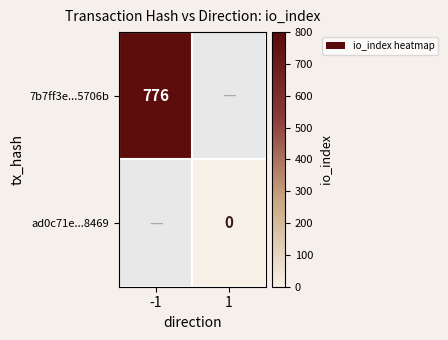

The 7b7ff3e...5706b series shows 1338 at -1. True or false?

False